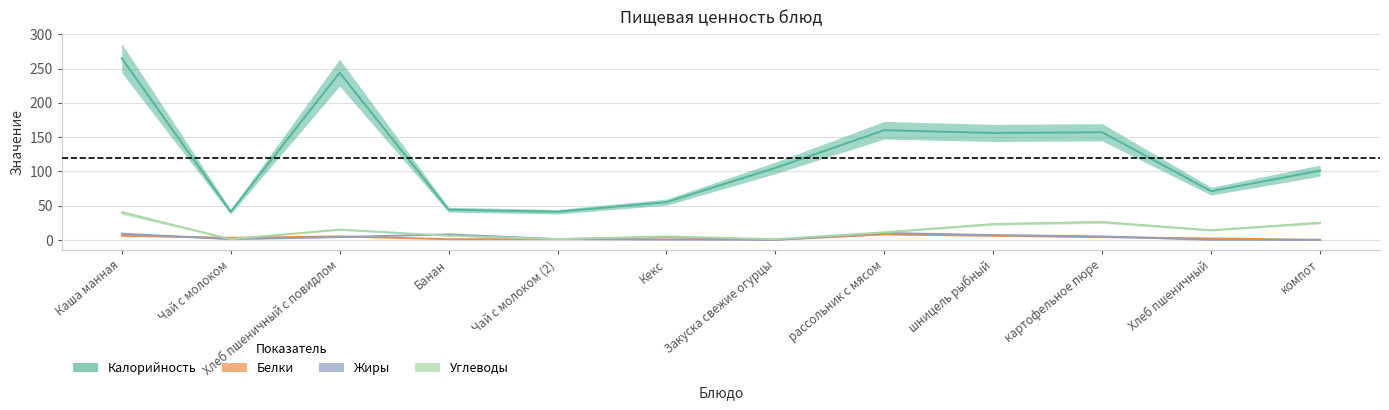

The value of Белки at Закуска свежие огурцы is 0.0. True or false?

True